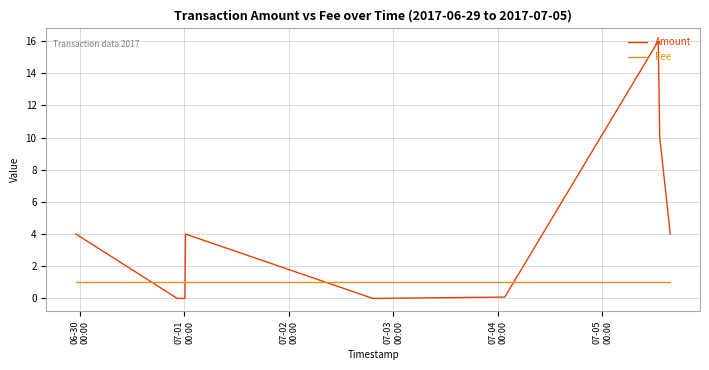

Rank the series by their maximum value, from lowest to highest.

Fee, Amount